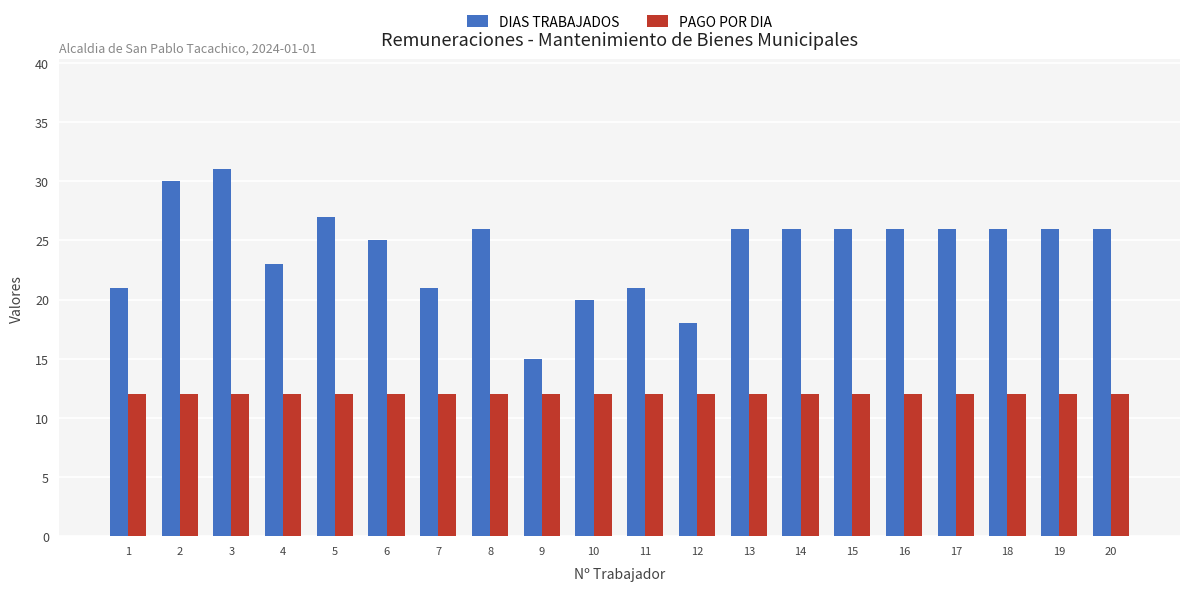

At which category does the chart reach its peak across all series?

3